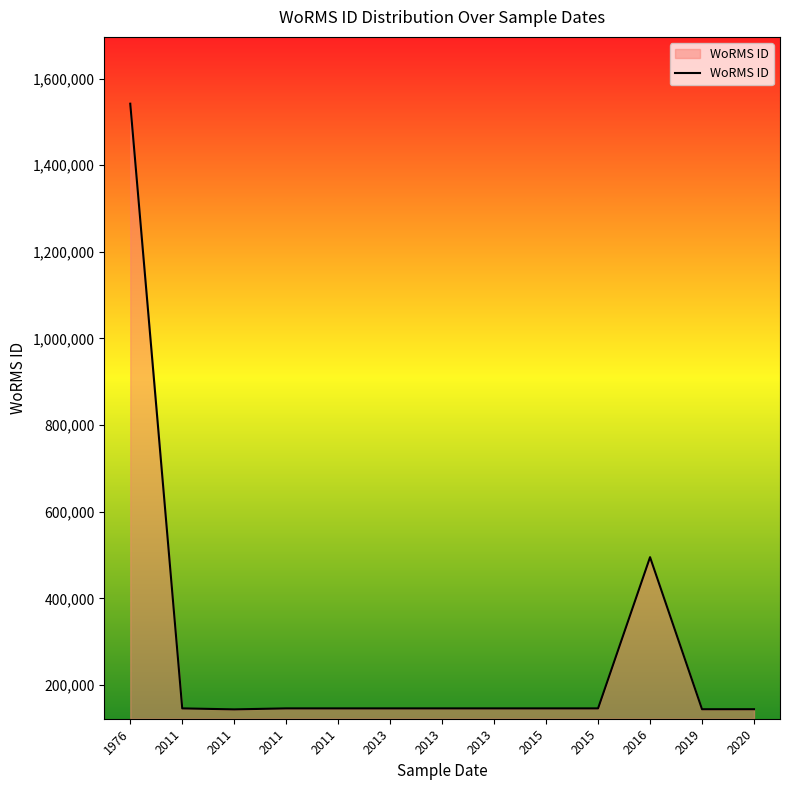

How many categories are shown in the chart?

13